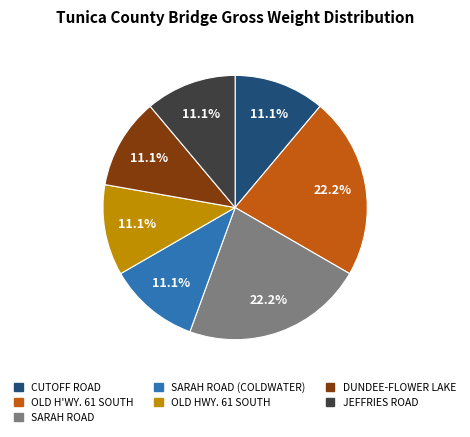

Does any single category account for the majority?

No